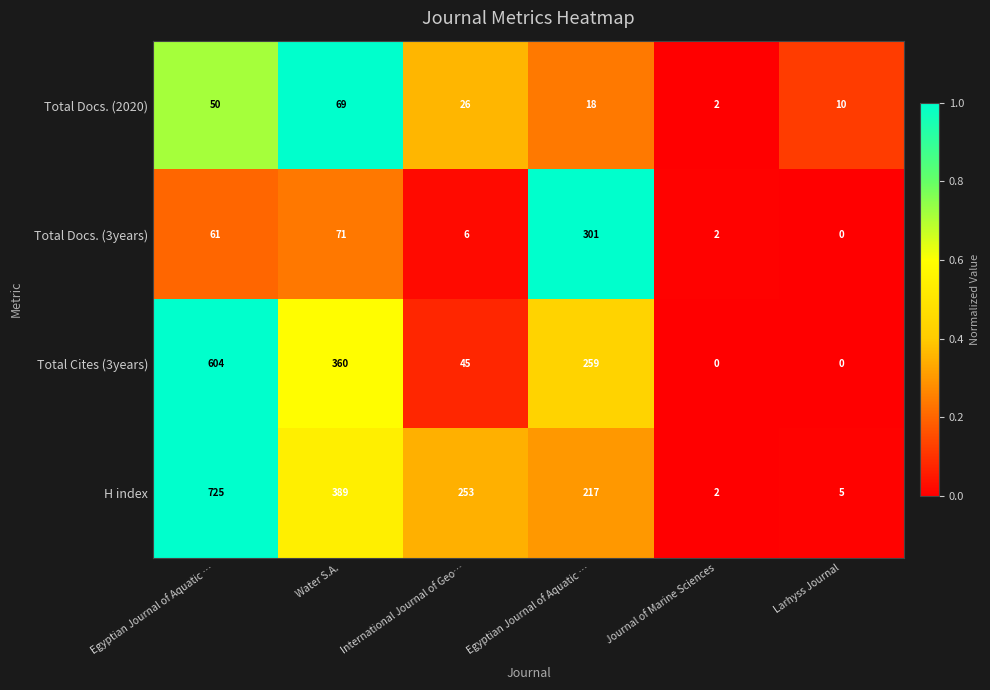

How many data points does each series have?

6